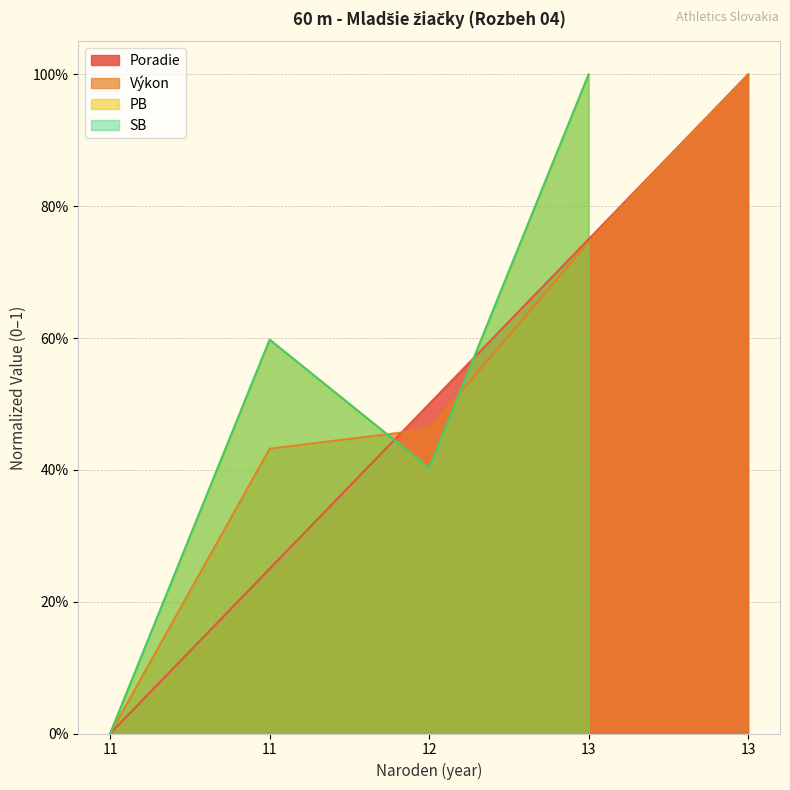

What is the sum of the Výkon values at 12 and 13?

1.5